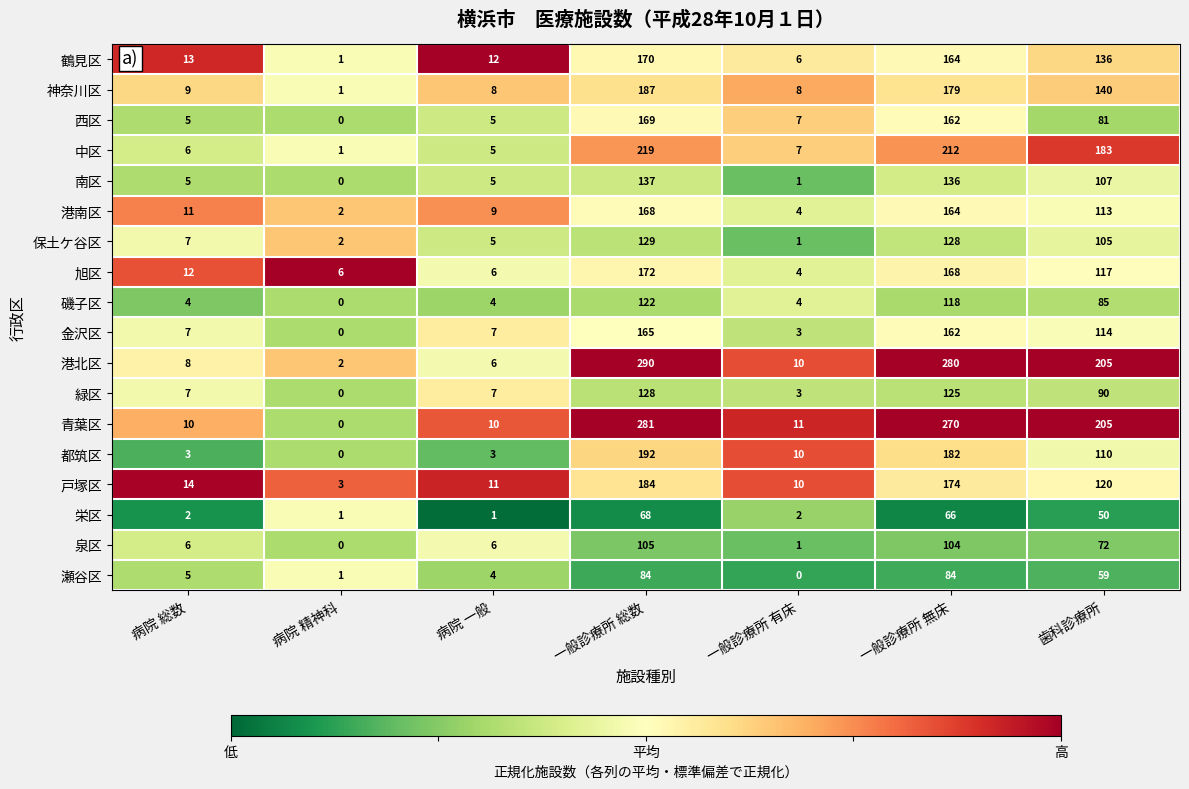

The value of 青葉区 at 一般診療所 無床 is 180. True or false?

False